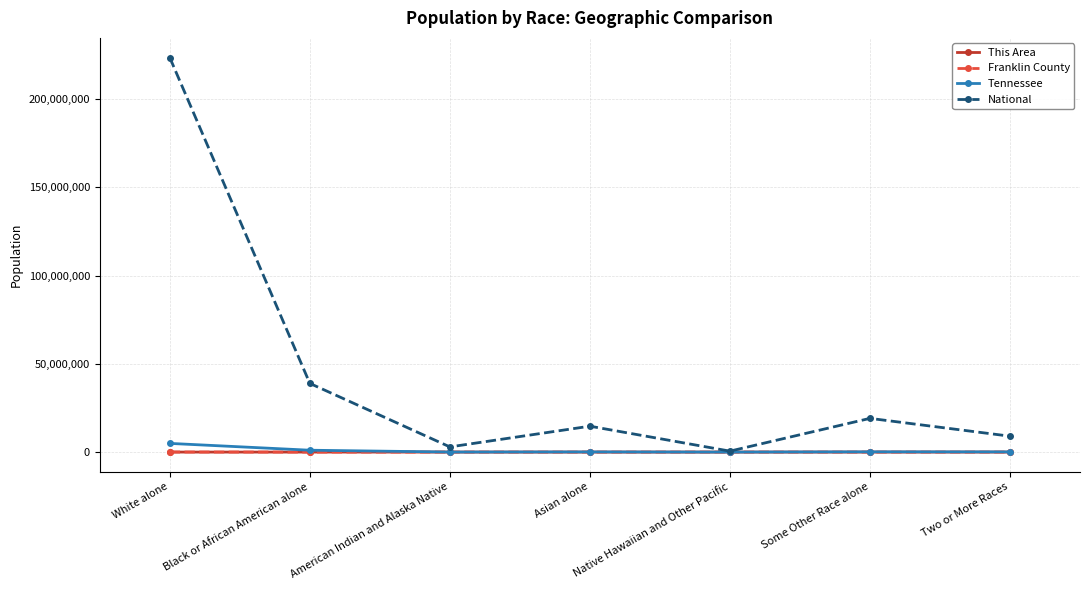

What is the value of the Tennessee point at the 2nd from the left?

1057315